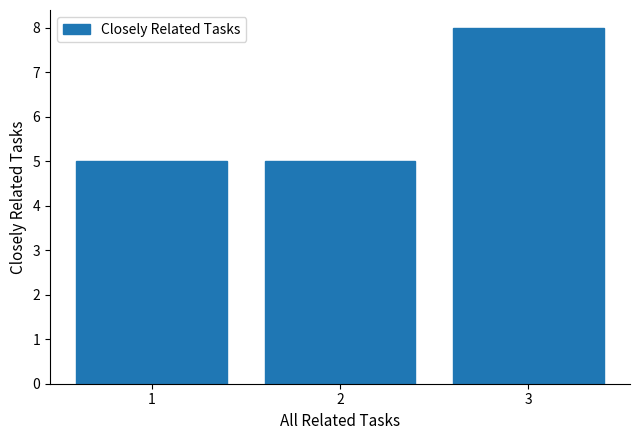

The value at 3 is 8. True or false?

True